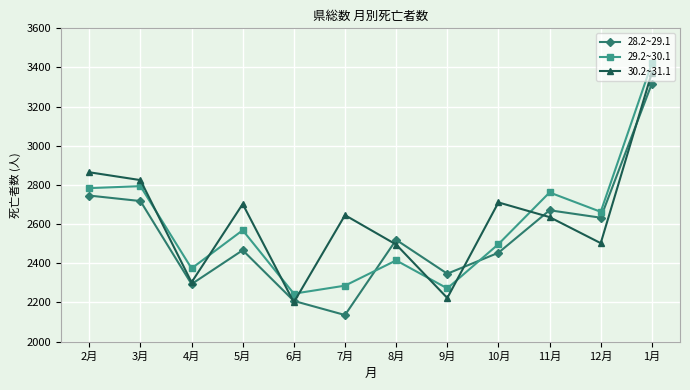

Reading left to right, extract all data points from this chart.

28.2~29.1: 2月=2746	3月=2718	4月=2294	5月=2467	6月=2208	7月=2136	8月=2520	9月=2347	10月=2454	11月=2671	12月=2633	1月=3318
29.2~30.1: 2月=2784	3月=2794	4月=2374	5月=2569	6月=2245	7月=2286	8月=2415	9月=2272	10月=2498	11月=2762	12月=2663	1月=3422
30.2~31.1: 2月=2865	3月=2825	4月=2303	5月=2703	6月=2201	7月=2646	8月=2496	9月=2223	10月=2711	11月=2636	12月=2503	1月=3374